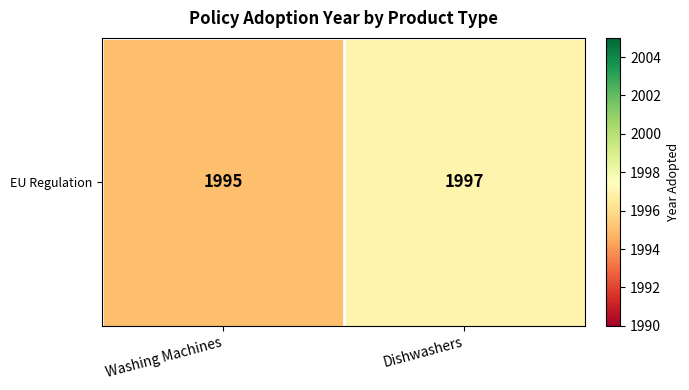

Reading left to right, list all the values displayed in this chart.

Washing Machines=1995	Dishwashers=1997